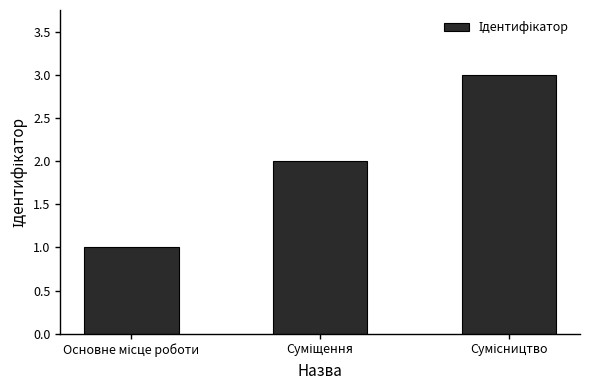

What is the sum of all values?

6